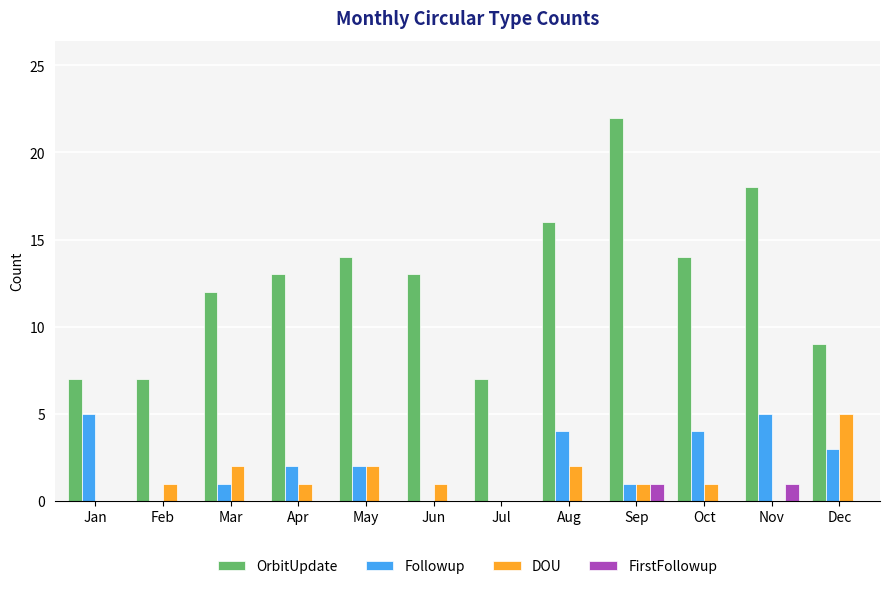

At which category is the sum across all series the highest?

Sep